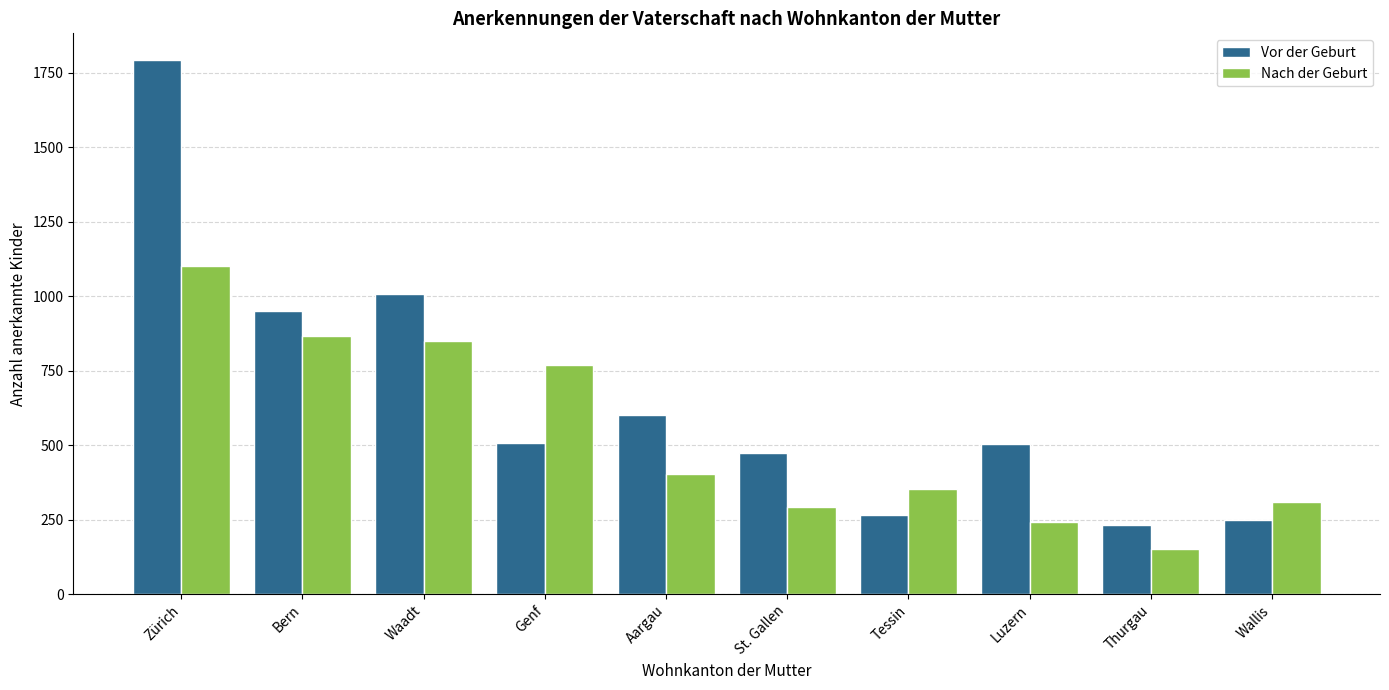

Count the number of categories in the chart.

10